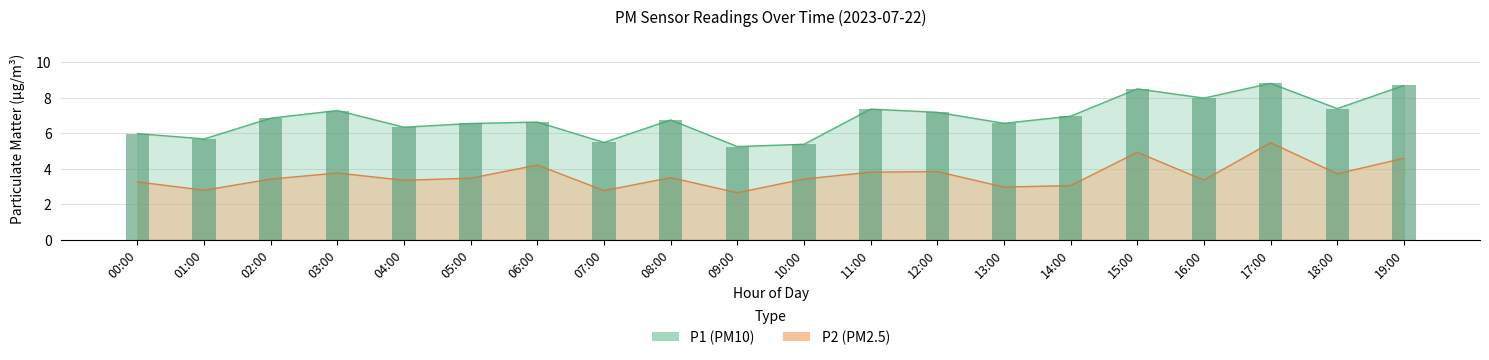

Count the number of data series in this chart.

2